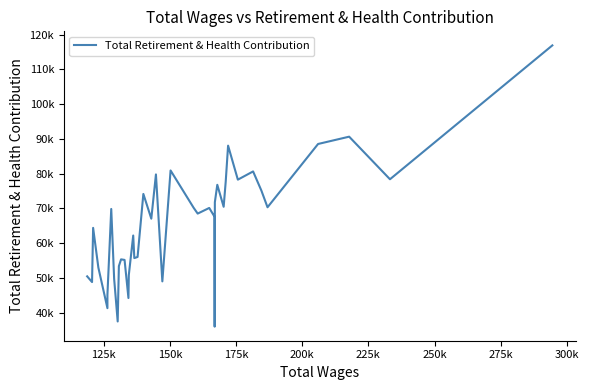

What is the maximum value shown in the chart?

116895